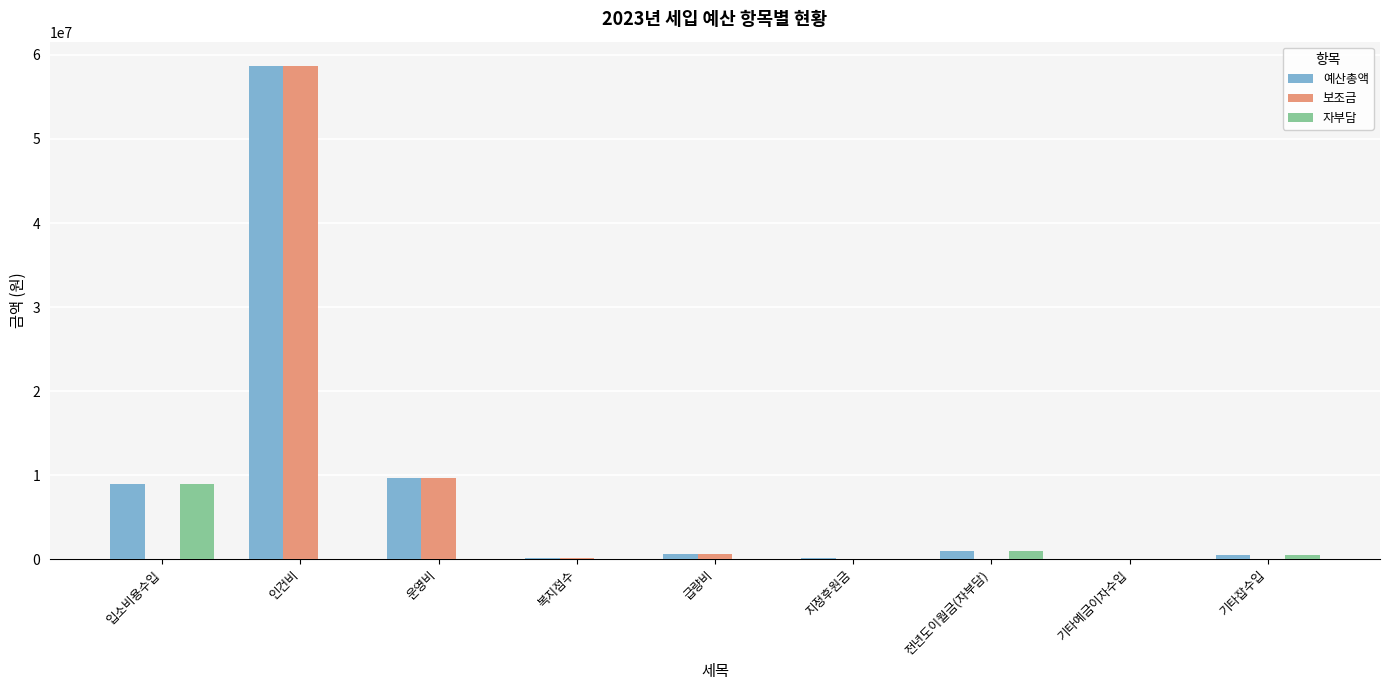

Between 운영비 and 기타잡수입, which series saw the biggest shift?

보조금